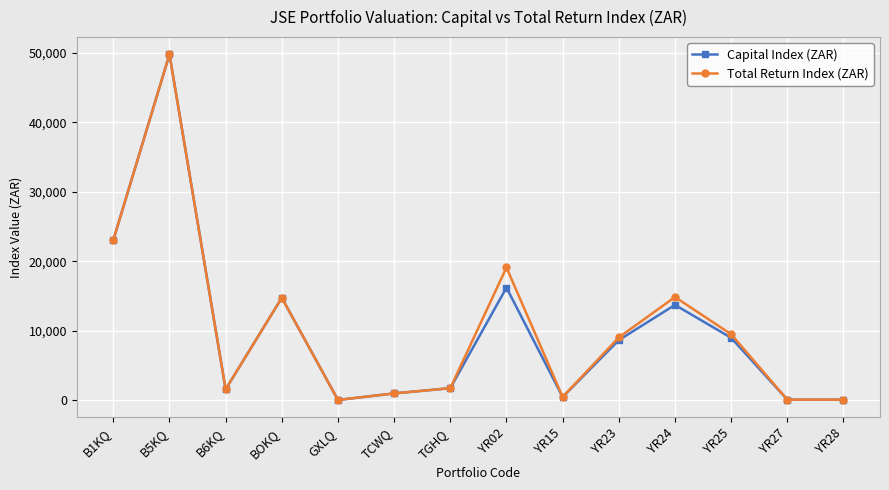

How many distinct data groups are displayed?

2